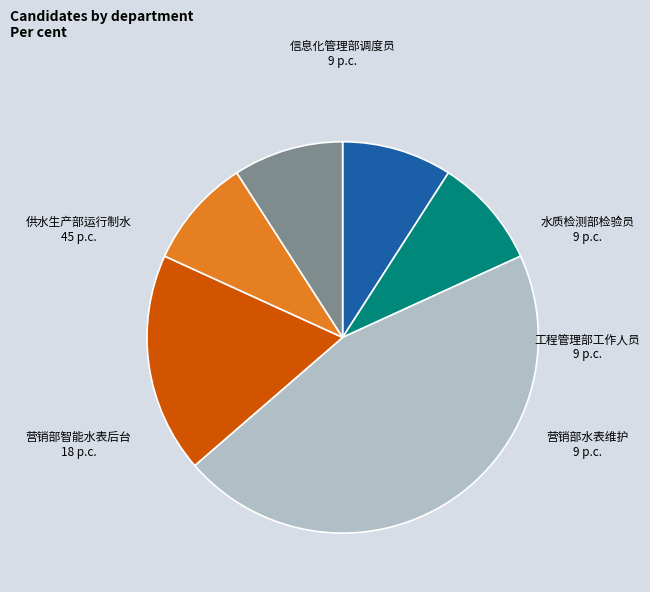

Combined, do 供水生产部运行制水 and 水质检测部检验员 account for over 50%?

Yes